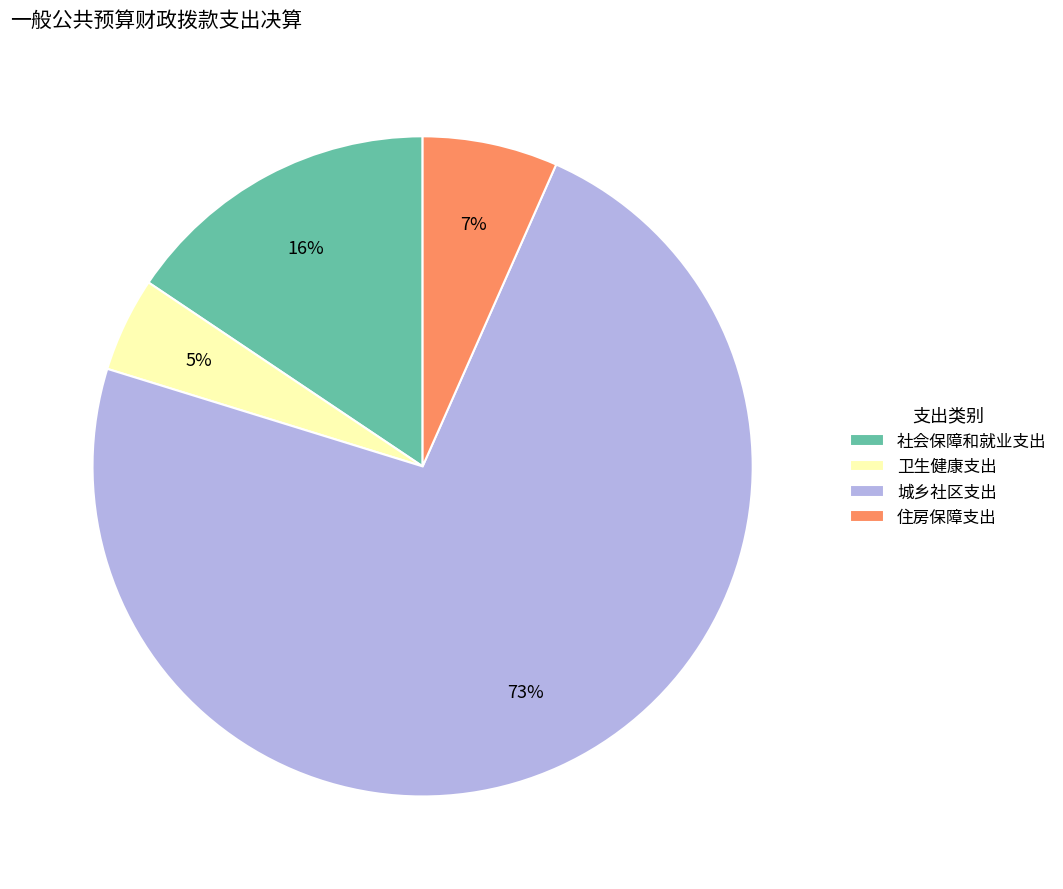

Is it true that 住房保障支出 is 7% of the pie?

True